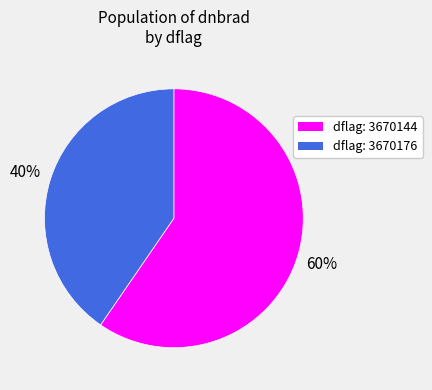

Is there any slice that represents more than half of the pie?

Yes